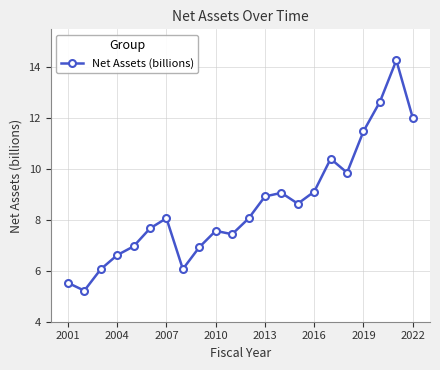

What is the average value?

8.6